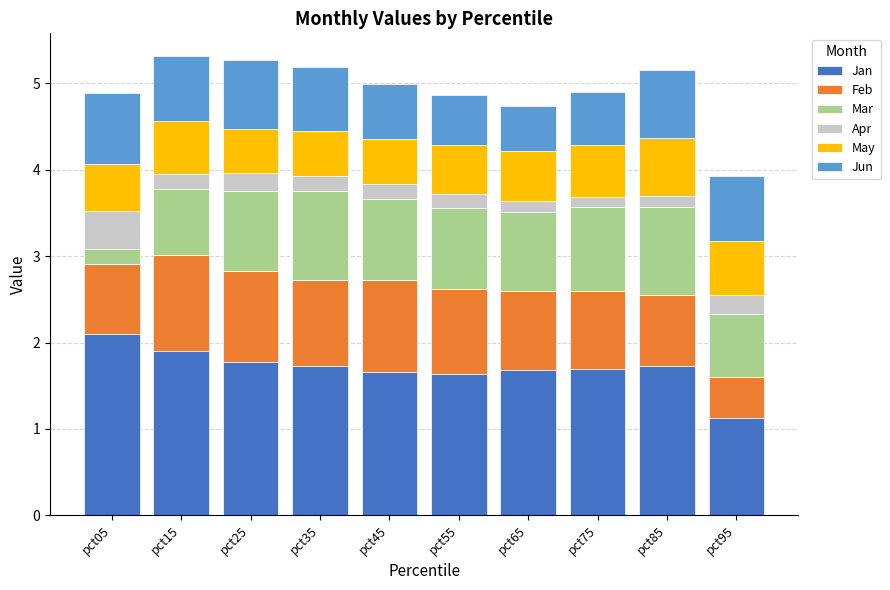

Which category has the lowest value in the Jan series?

pct95